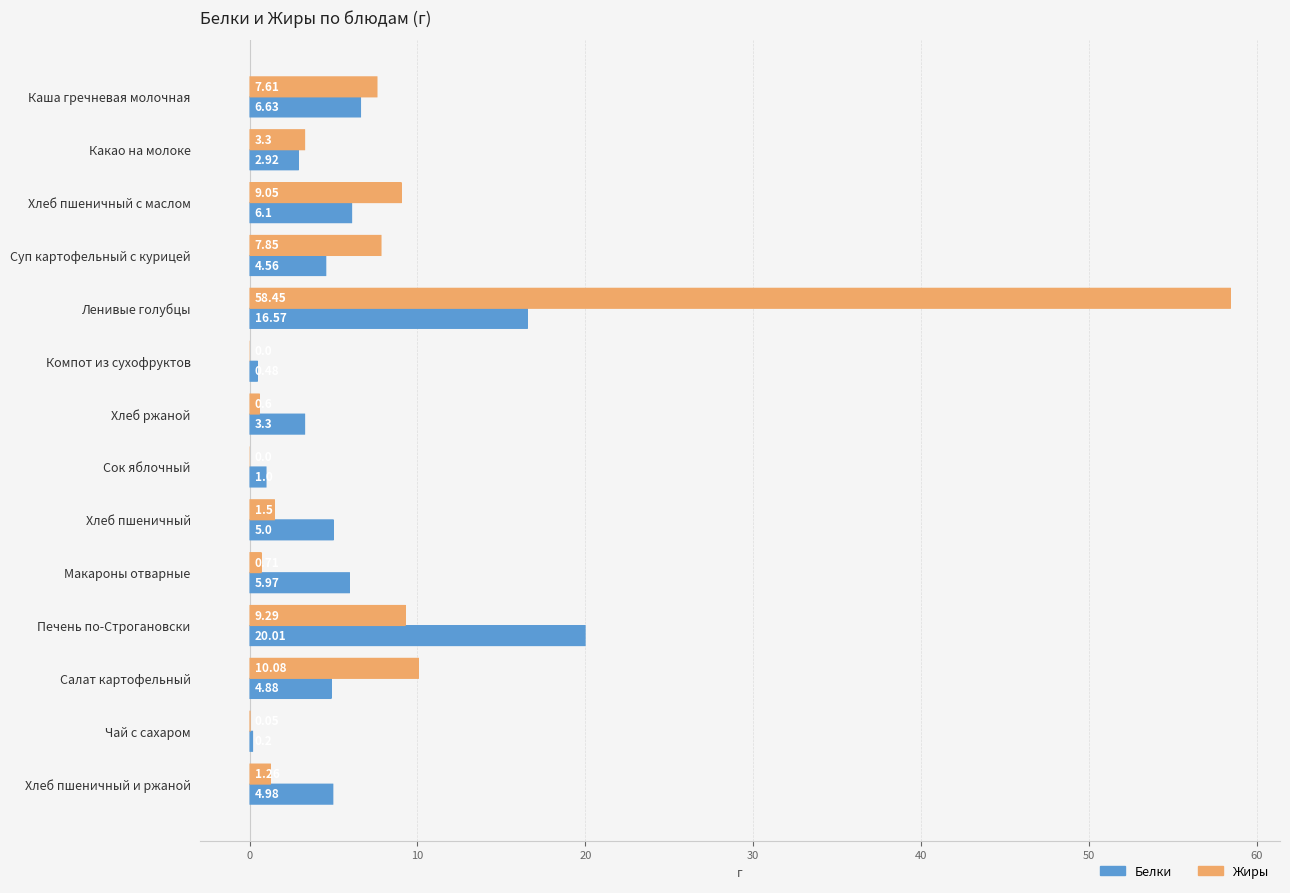

Which series has the largest total across all categories?

Жиры